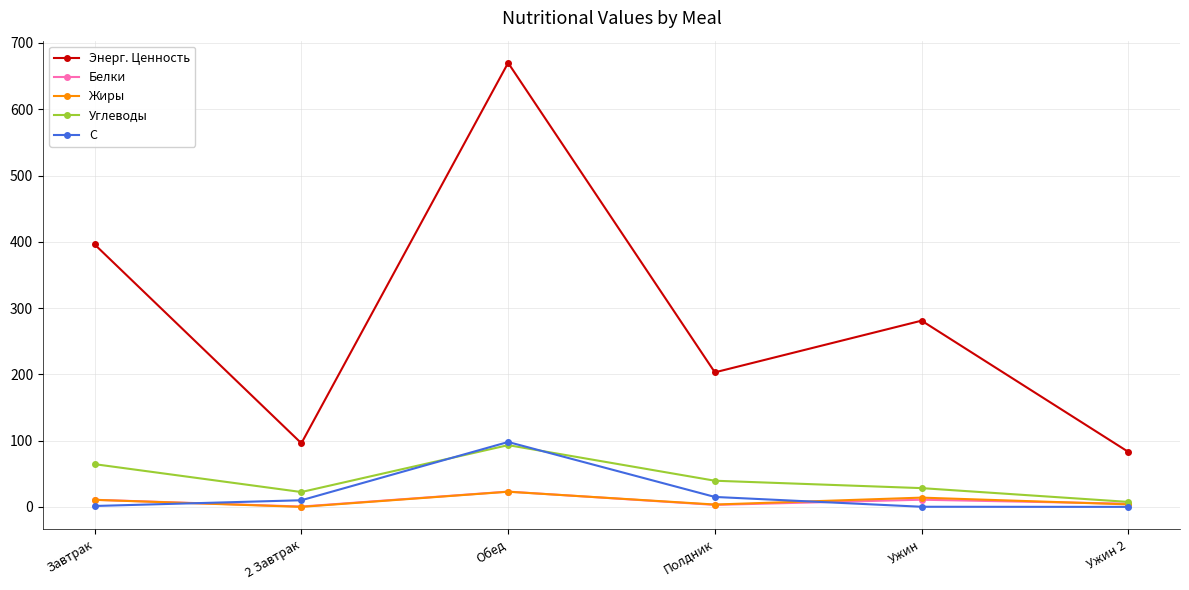

At which category does Энерг. Ценность reach its first local valley?

2 Завтрак